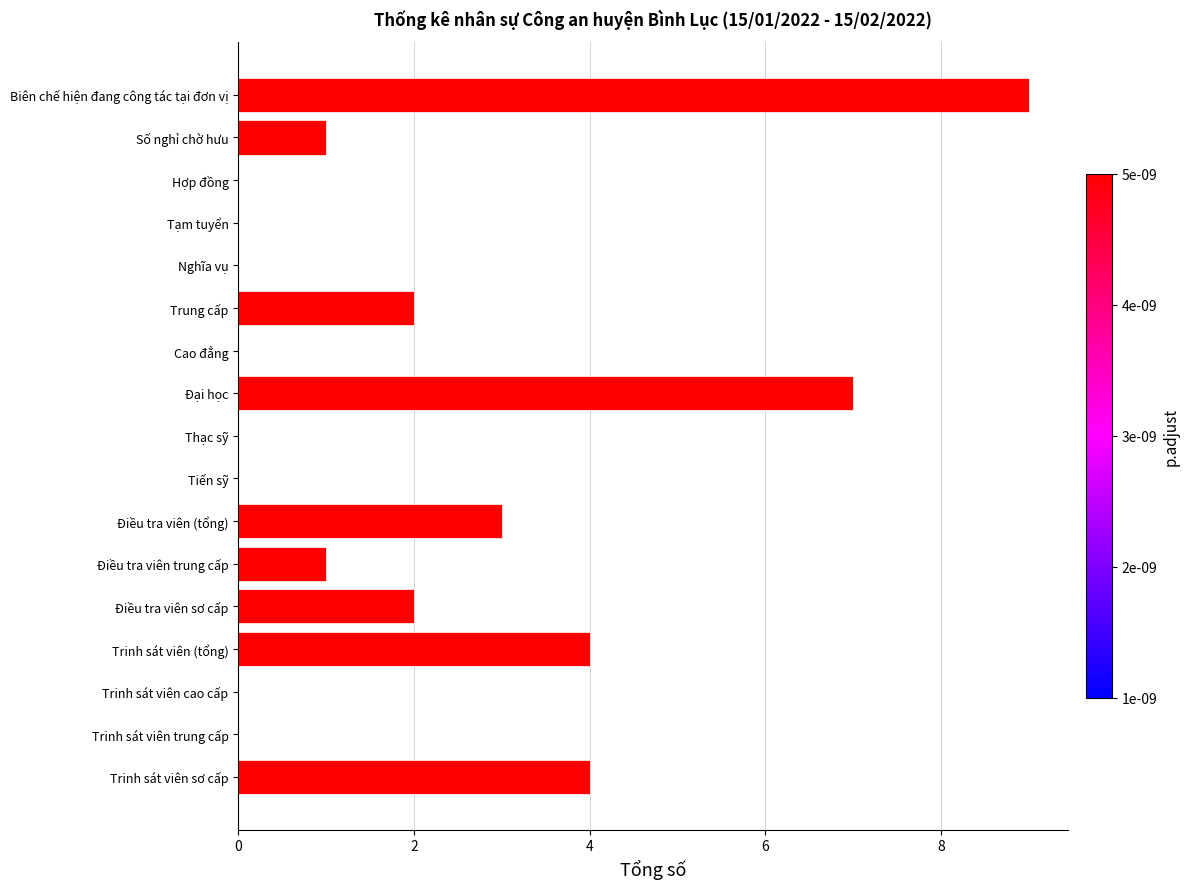

Is it true that the value at Trung cấp is 1?

False